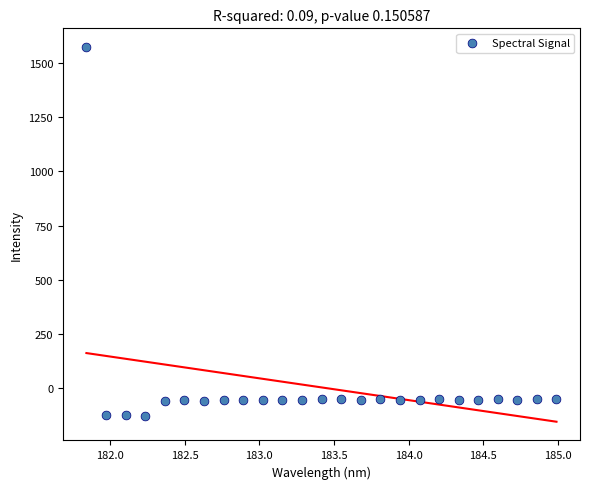

What is the range of X values (max minus min)?

3.1